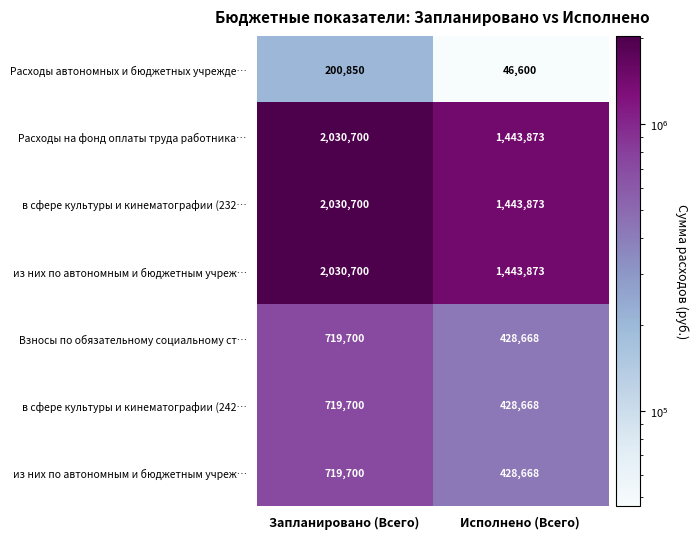

Which has a higher value, Запланировано (Всего) or Исполнено (Всего)?

Запланировано (Всего)